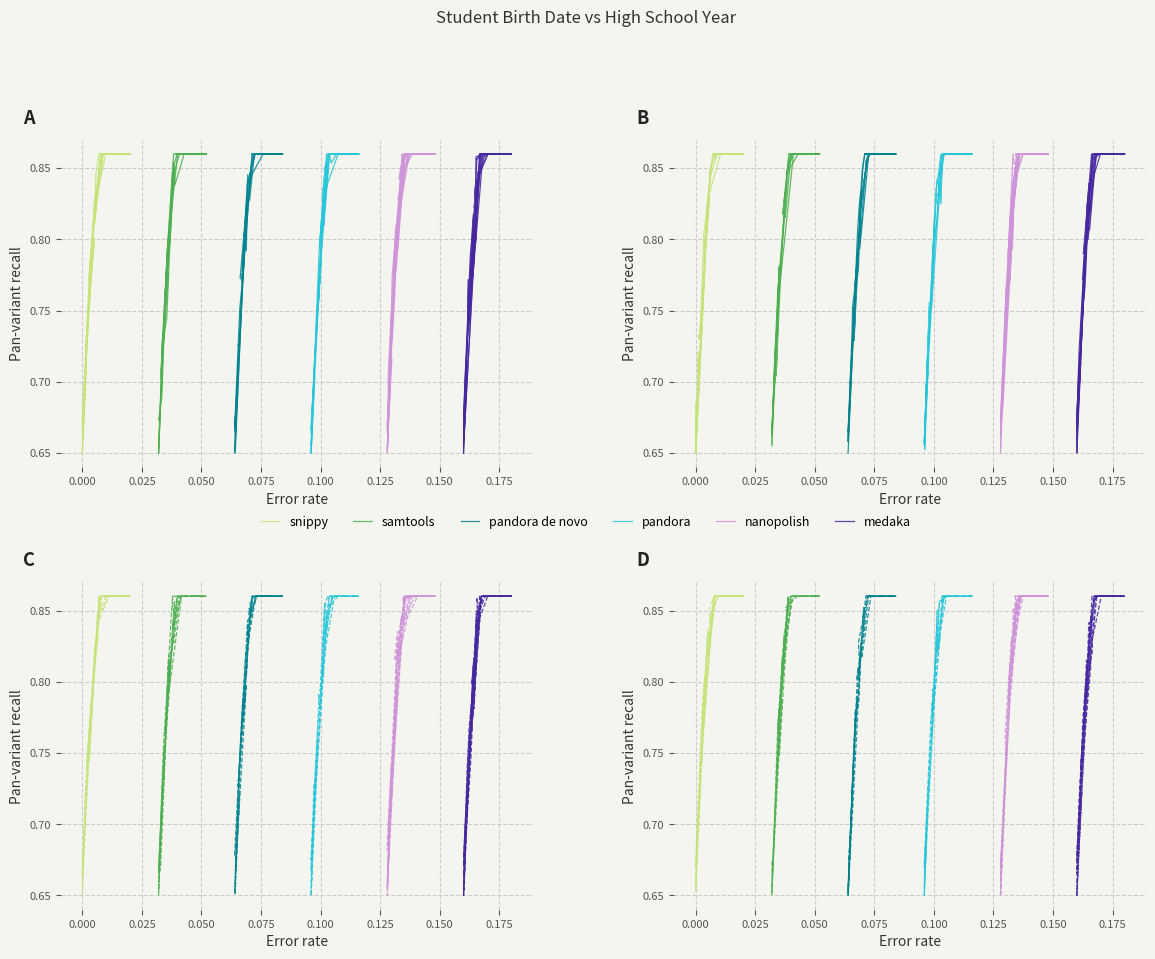

List the series in order of their peak value, highest first.

snippy, samtools, pandora de novo, pandora, nanopolish, medaka